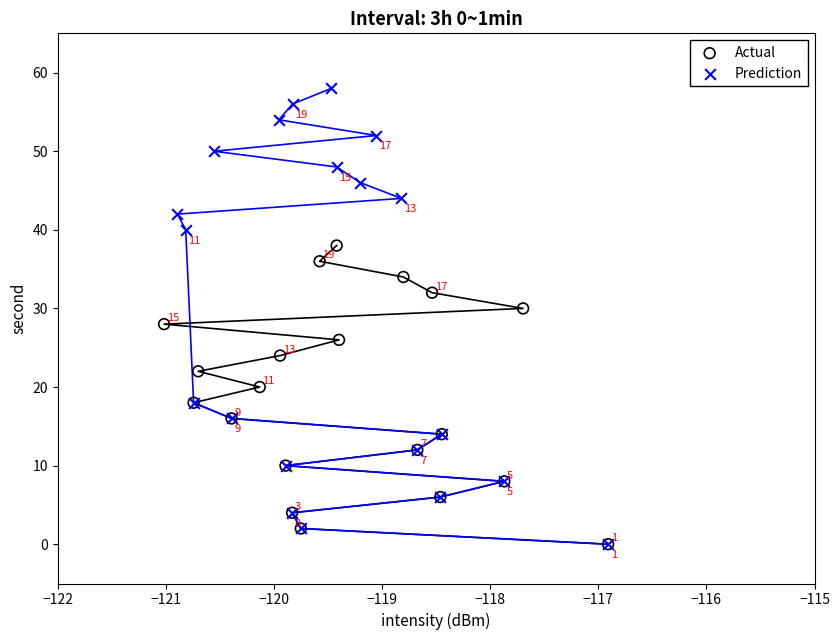

Which series reaches the maximum Y coordinate?

Prediction